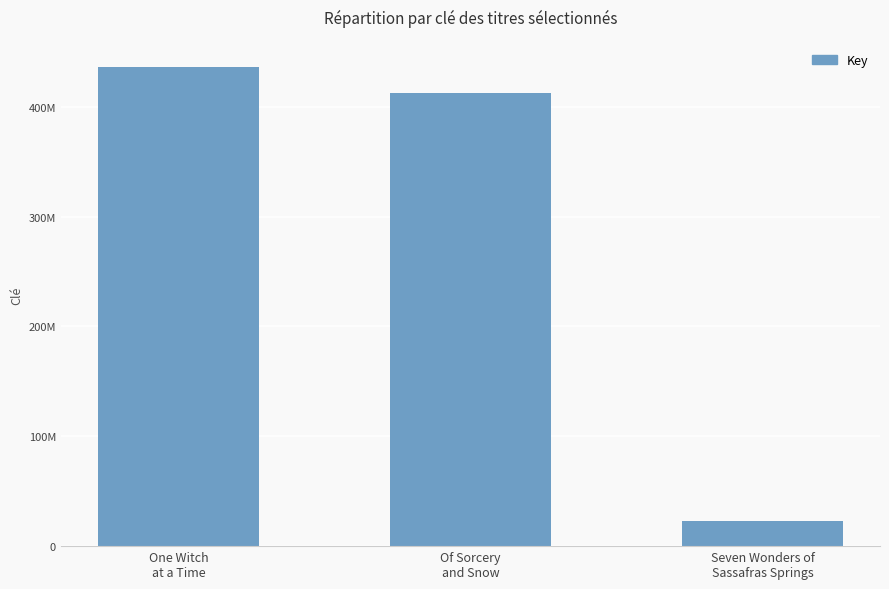

At which label does the data first exceed 412400415?

One Witch
at a Time